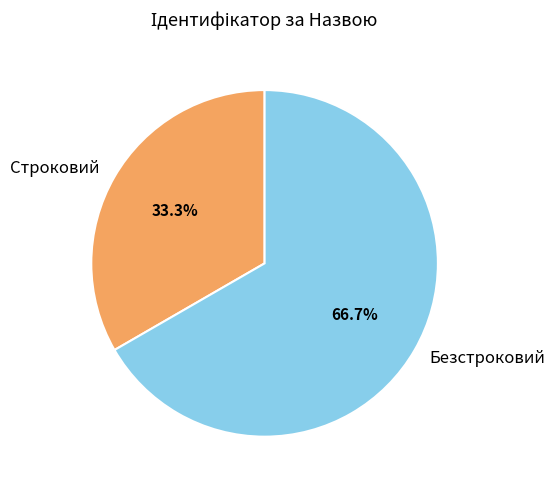

Which category has the biggest portion of the pie?

Безстроковий